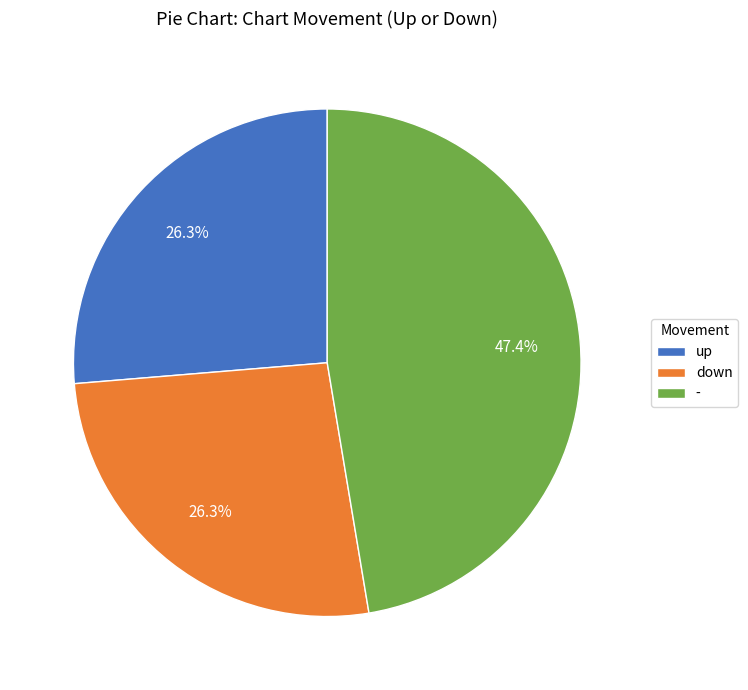

What is the total percentage of up and -?

73.7%